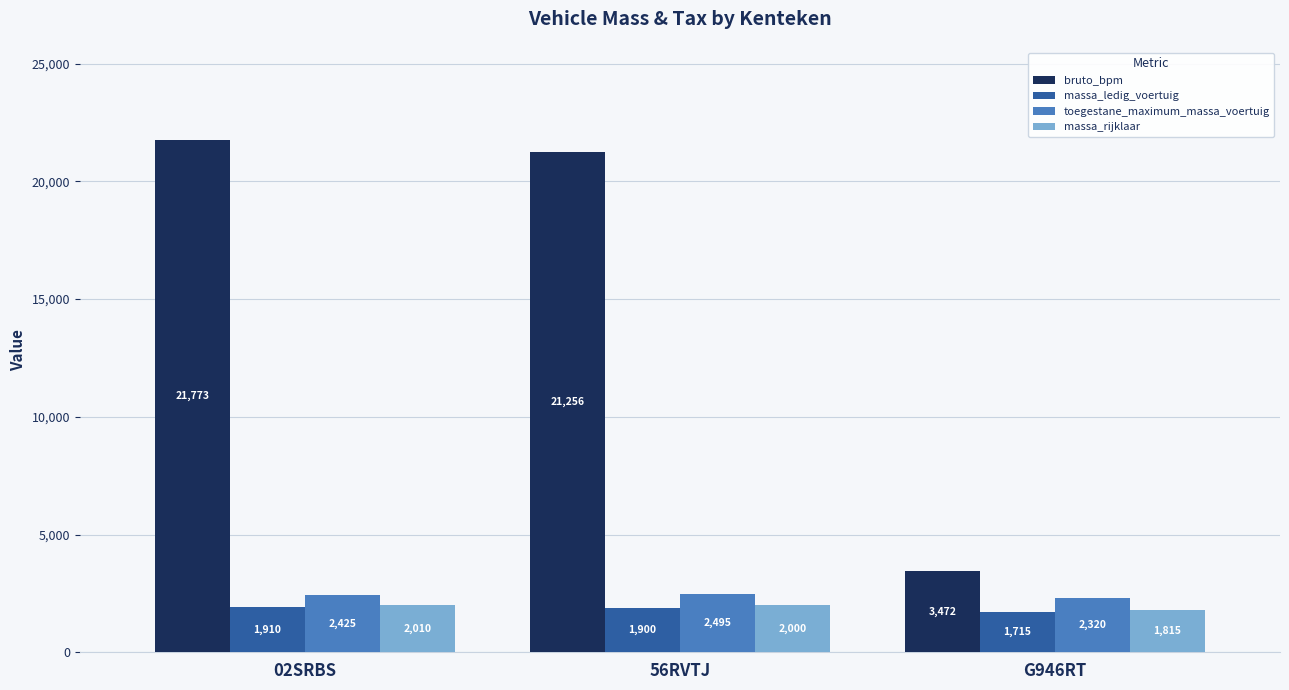

What is the average value of the toegestane_maximum_massa_voertuig series?

2413